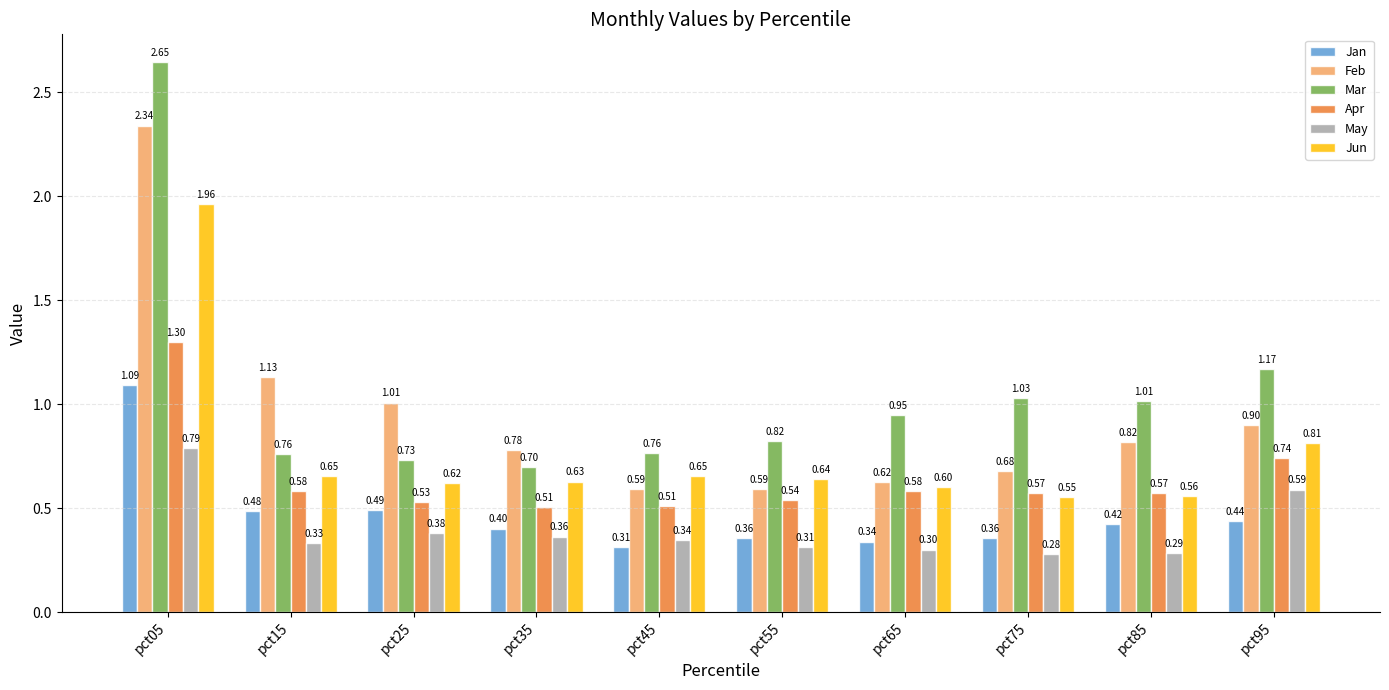

What is the total value across all series at pct25?

3.8